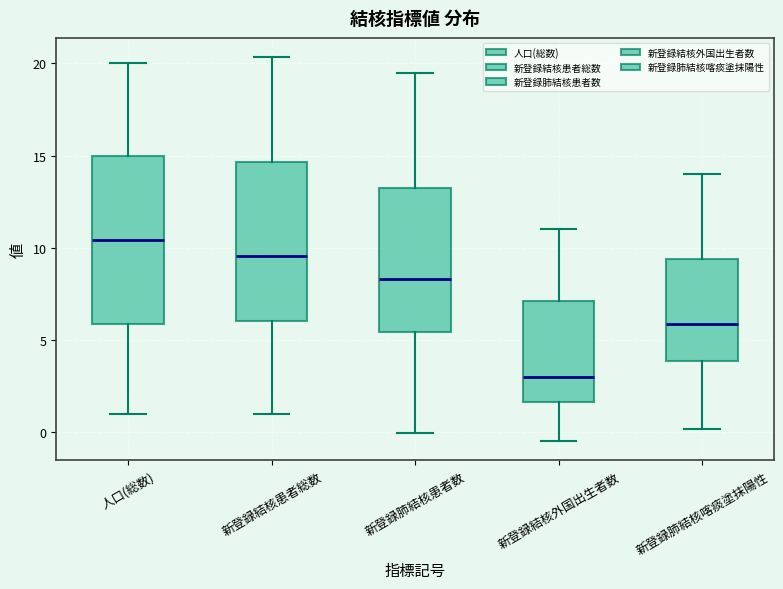

Reading left to right, transcribe this box plot: for each box, give where its median line is, the range the box spans, and where its two whiskers end, as read against the y-axis. The values are not printed on the chart, so give them approximately, as read against the axis.

人口(総数): median 10.5, box 6.0 to 15.0, whiskers 1.0 to 20.0
新登録結核患者総数: median 9.5, box 6.0 to 14.5, whiskers 1.0 to 20.5
新登録肺結核患者数: median 8.5, box 5.5 to 13.5, whiskers 0.0 to 19.5
新登録結核外国出生者数: median 3.0, box 1.5 to 7.0, whiskers -0.5 to 11.0
新登録肺結核喀痰塗抹陽性: median 6.0, box 4.0 to 9.5, whiskers 0.0 to 14.0